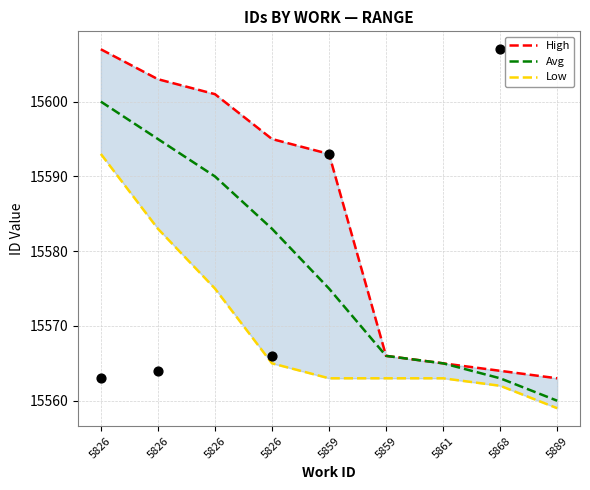

What are all the series names shown in the legend?

High, Avg, Low